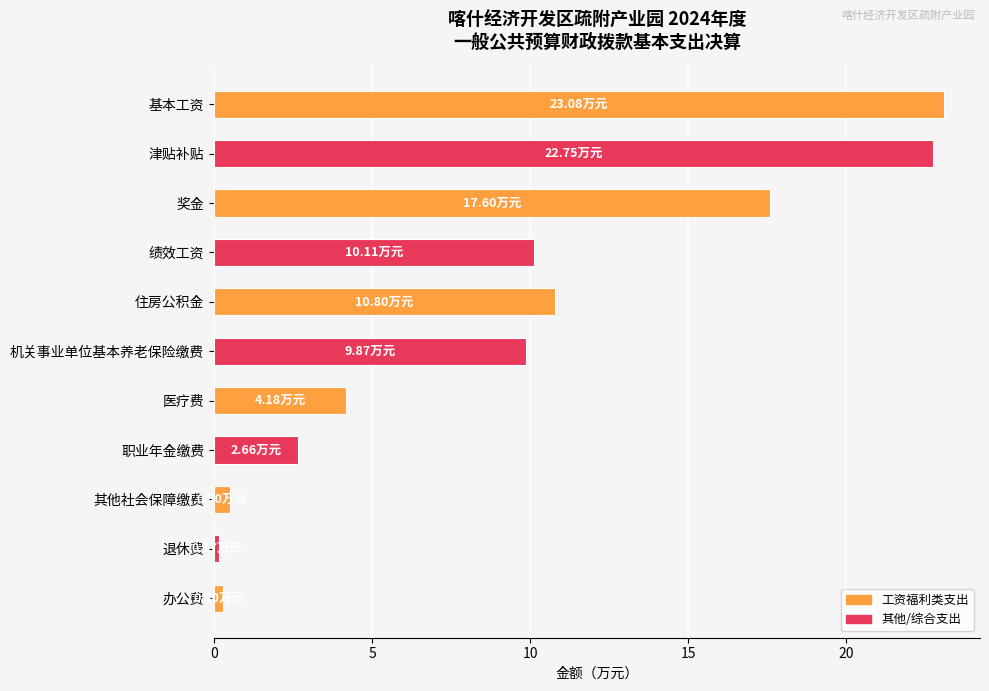

What is the label of the 8th bar from the bottom?

绩效工资